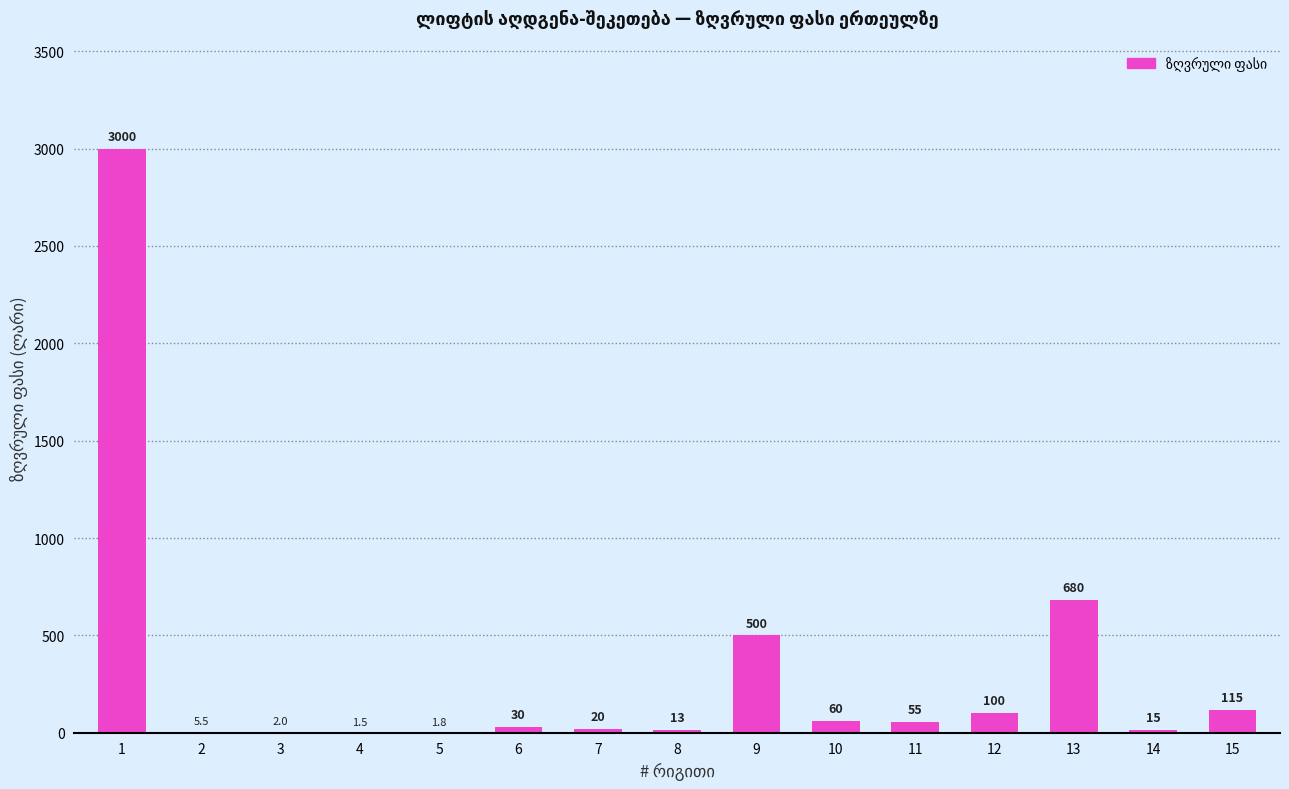

Which has a higher value, 11 or 1?

1